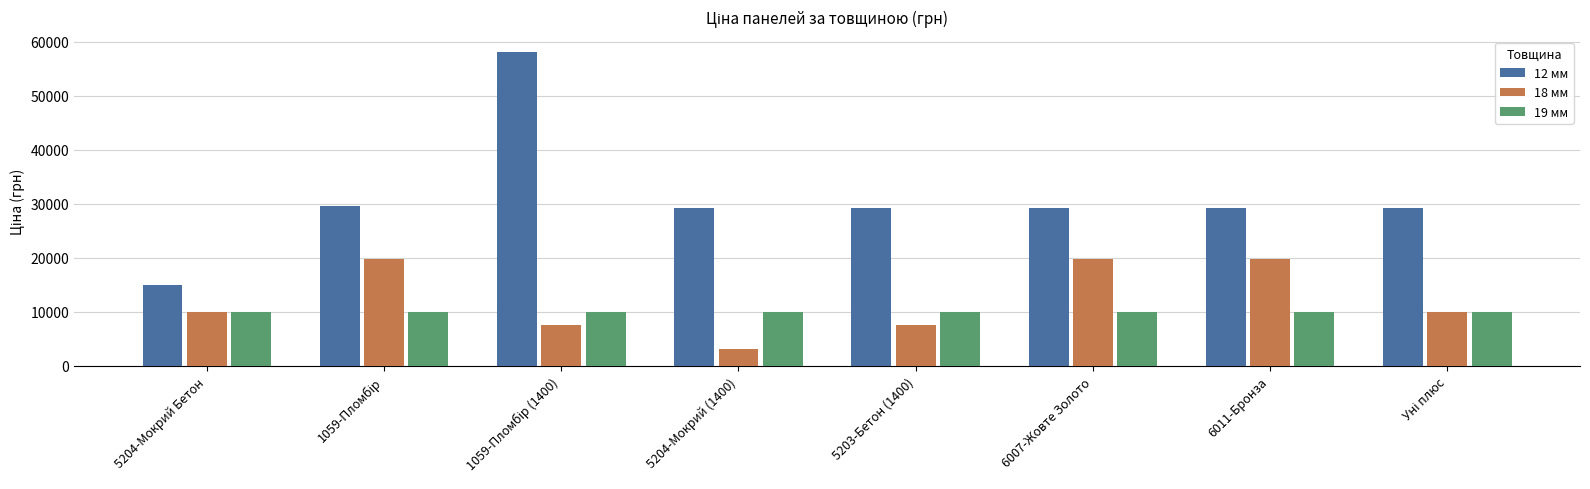

What is the maximum value for 19 мм?

9908.5